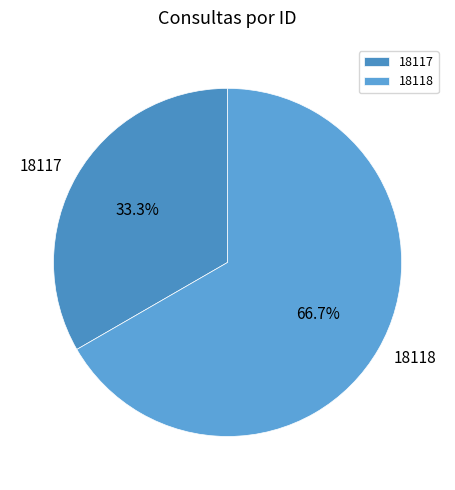

To the nearest percent, what portion does 18118 represent?

67%